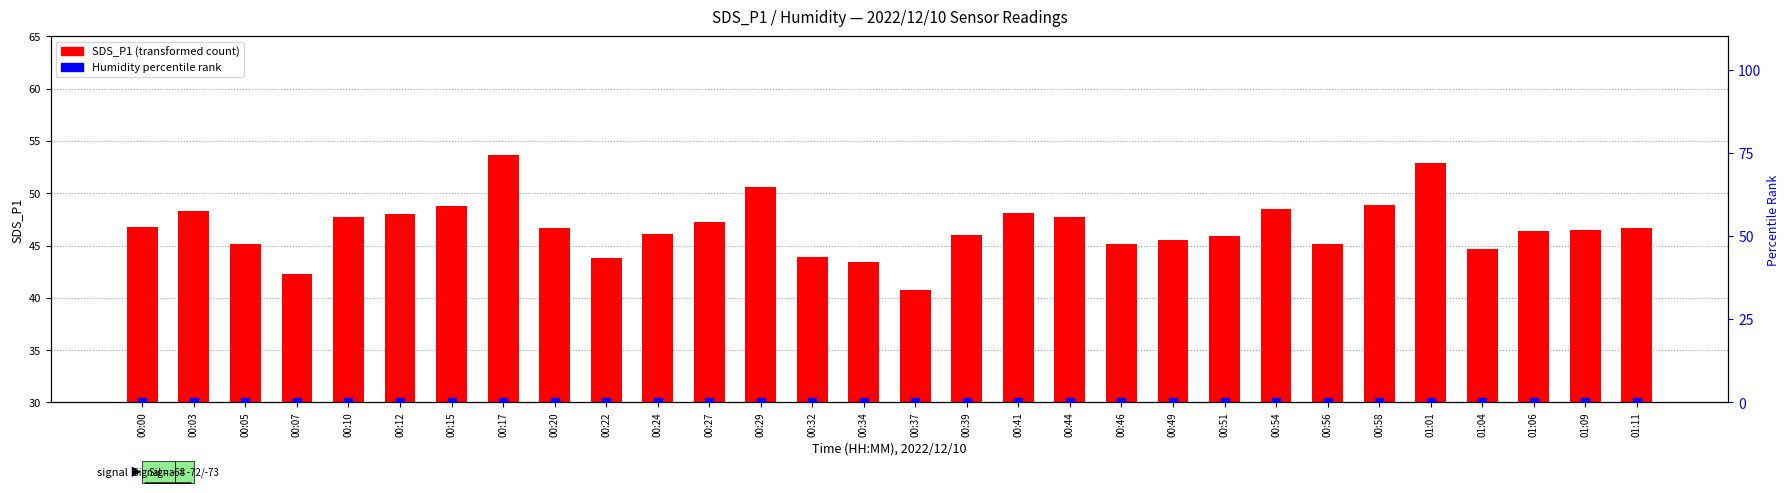

Which series has the largest total across all categories?

SDS_P1 (transformed count)